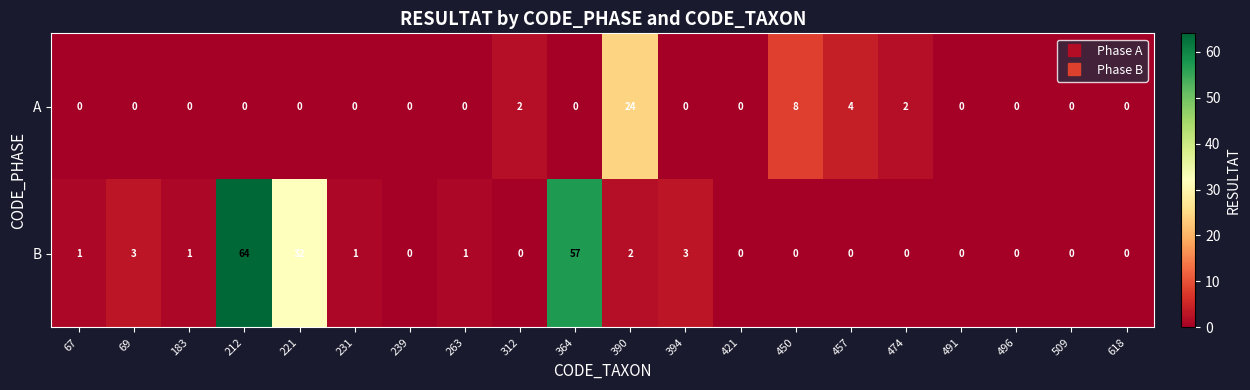

At which label is A closest to 12?

450